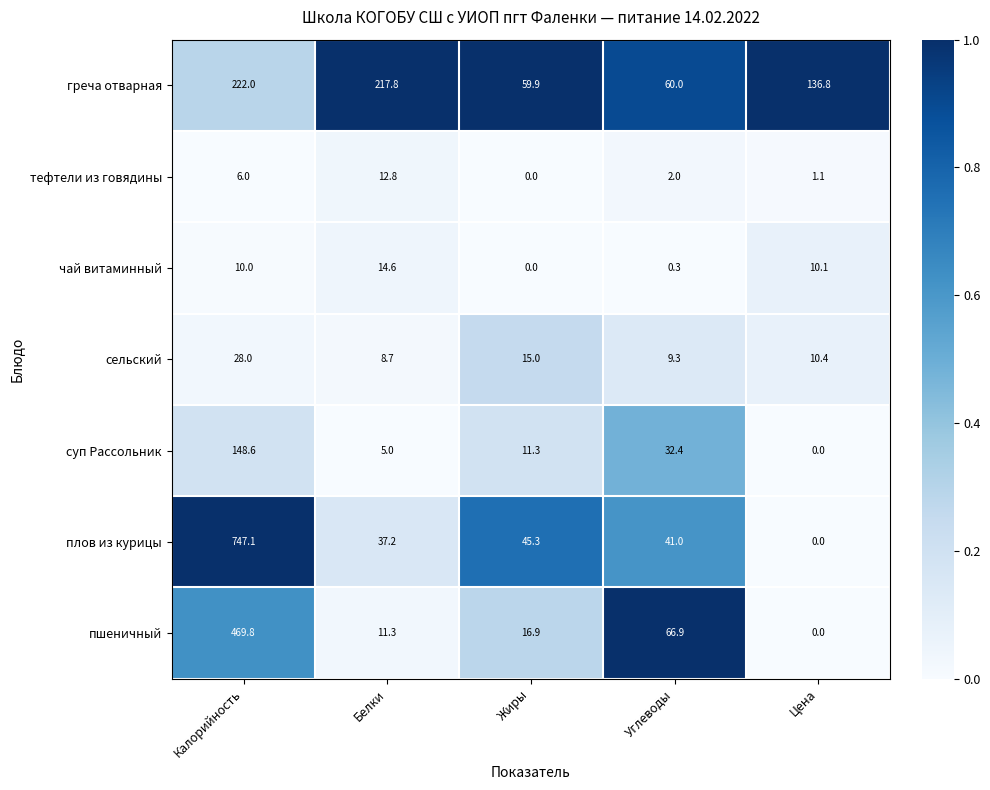

Which series has the largest range (max minus min)?

плов из курицы